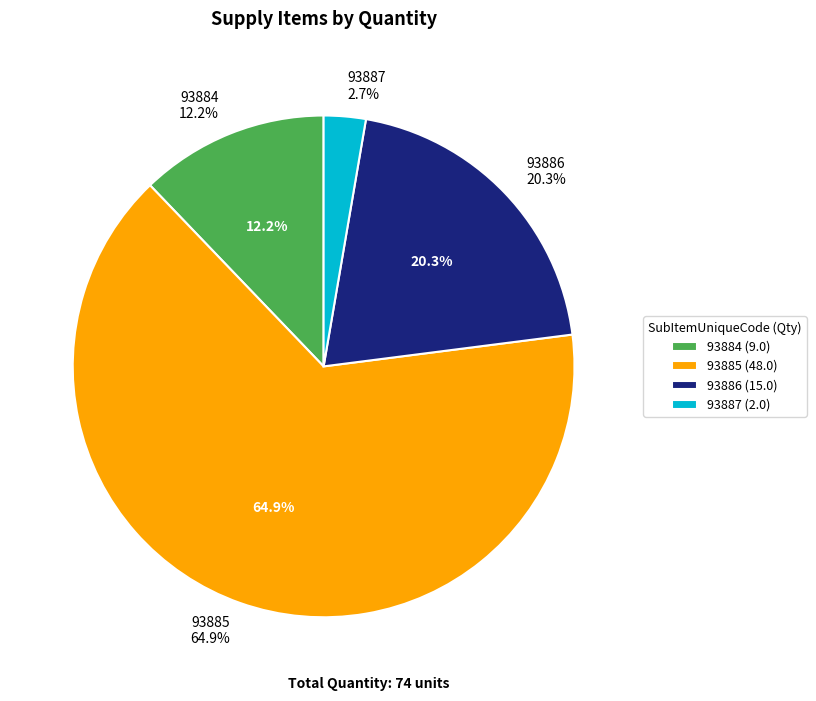

To the nearest percent, what is the average slice percentage?

25%